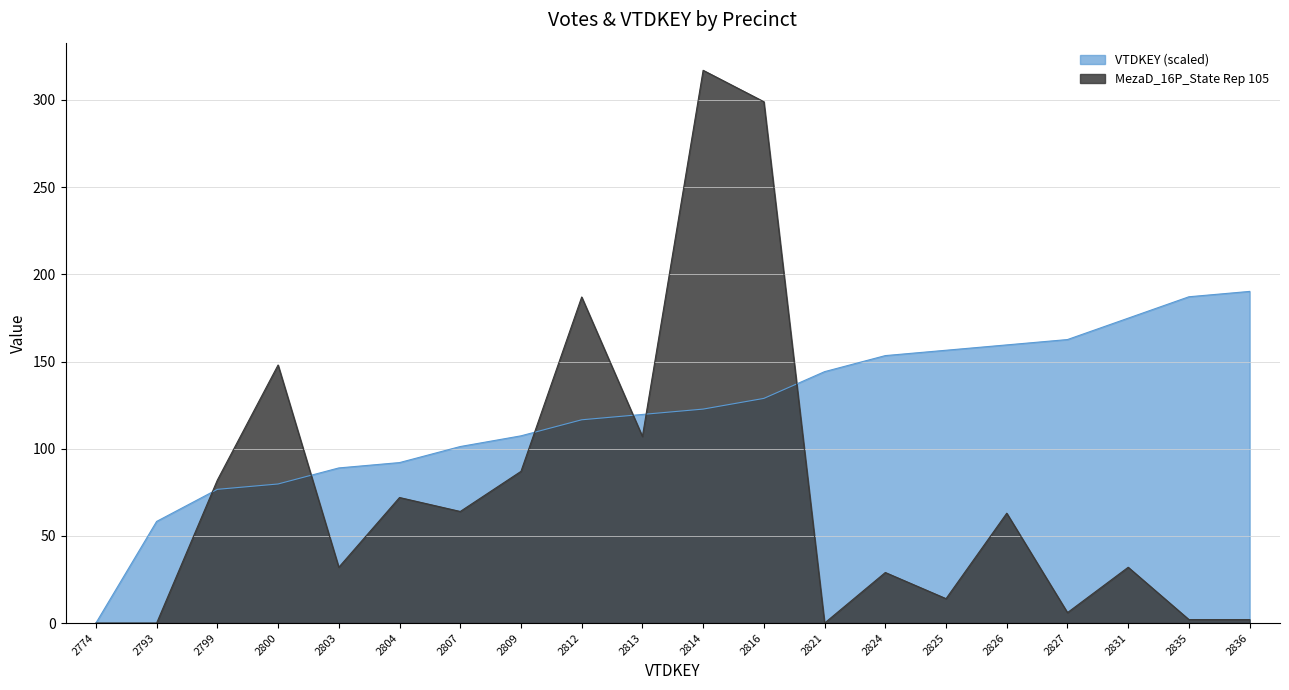

True or false: VTDKEY has more than 2 points higher than both neighbors.

False